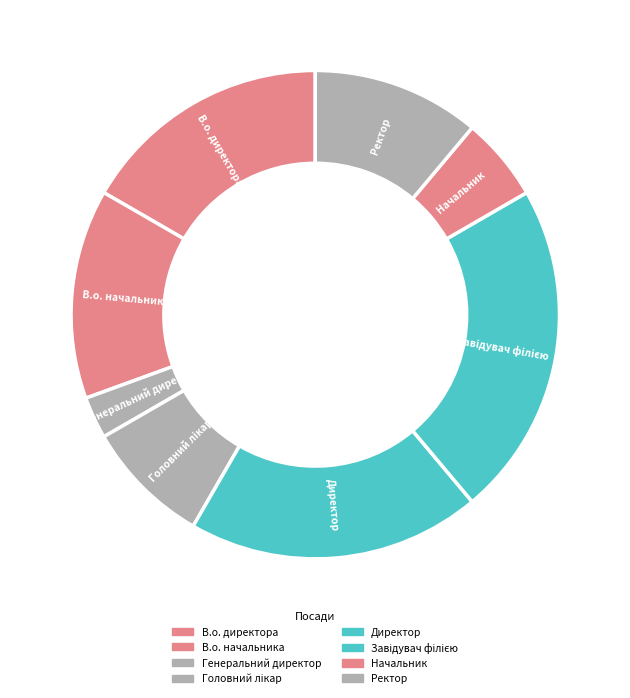

How many slices are in this pie chart?

8